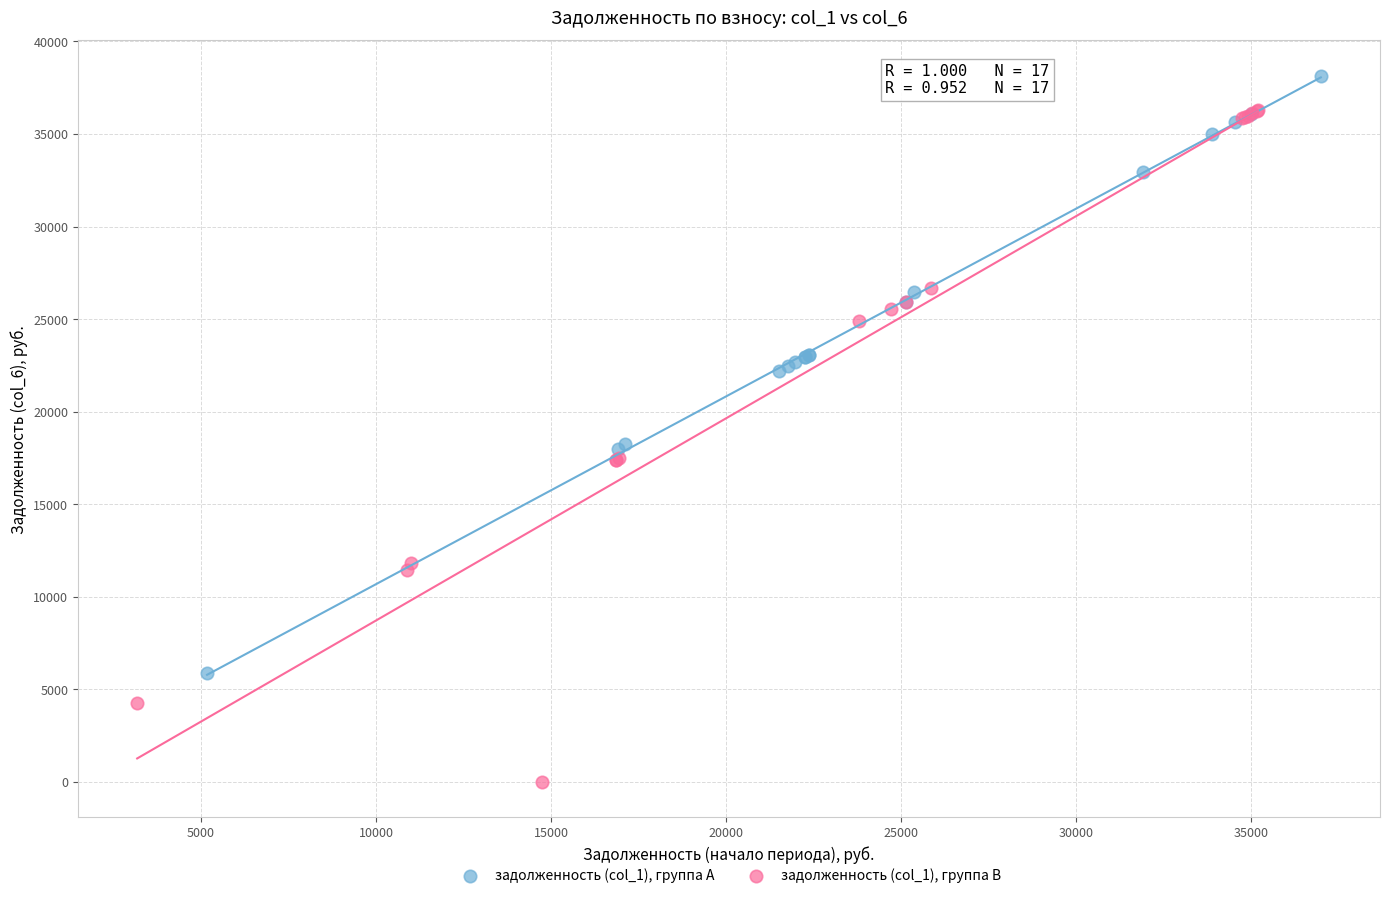

Which series contains the lowest Y value?

задолженность (col_1), группа B